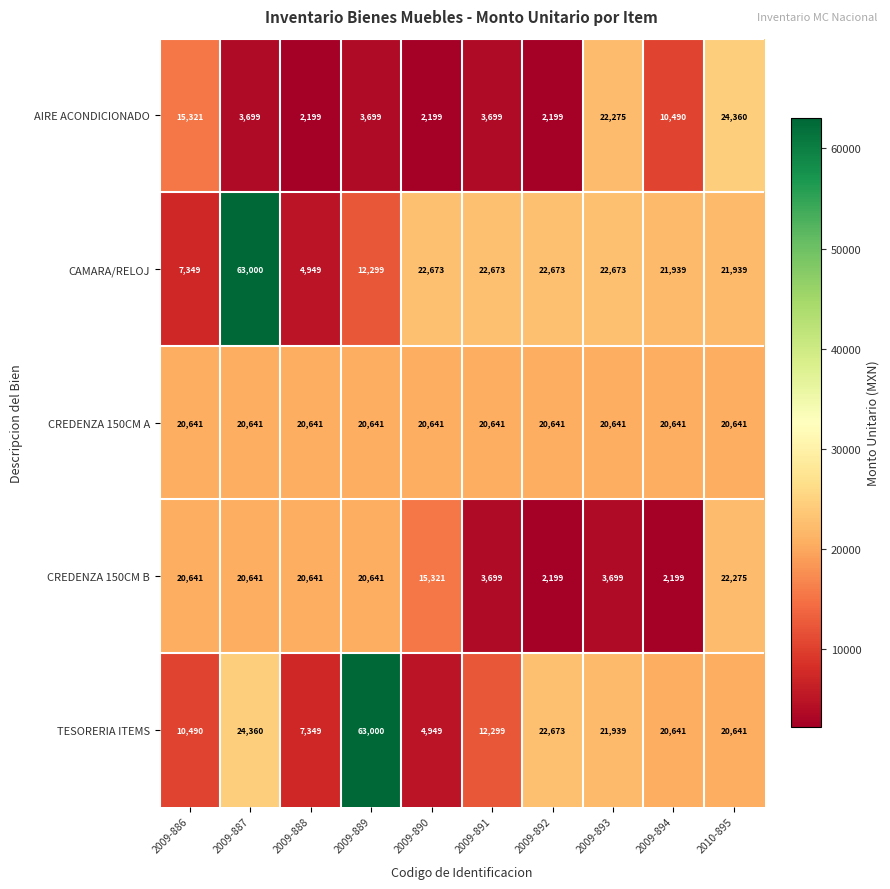

The CAMARA/RELOJ series shows 12299 at 2009-889. True or false?

True